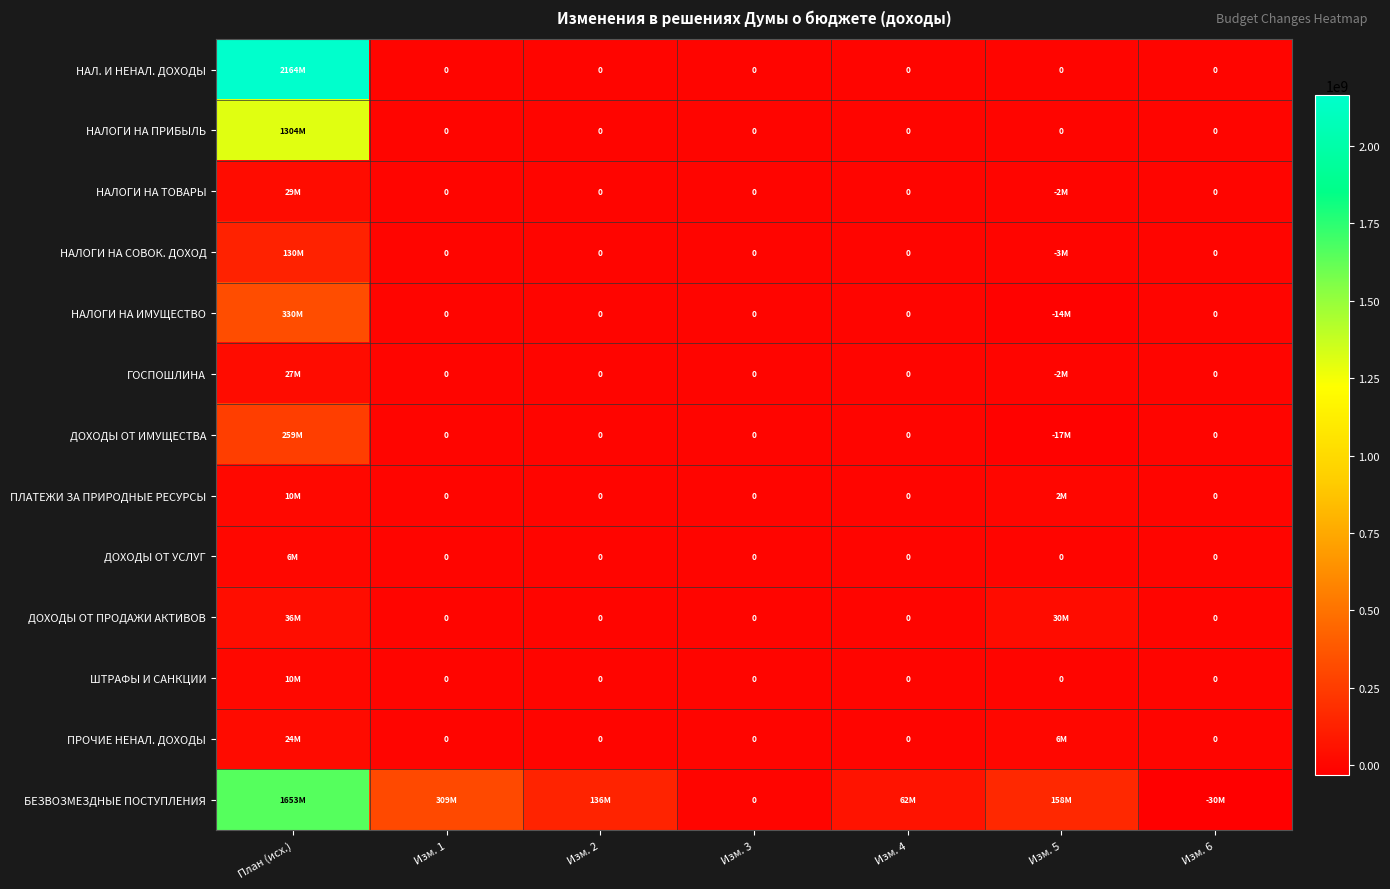

How many ПРОЧИЕ НЕНАЛ. ДОХОДЫ values are between 0 and 6500000?

6